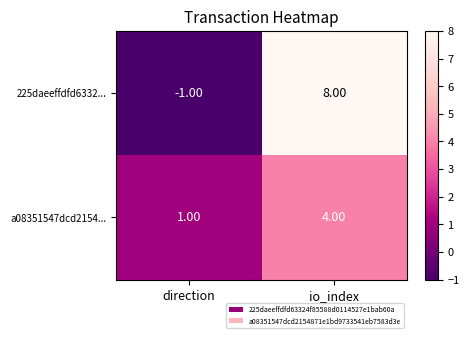

What is the sum of all 225daeeffdfd6332... values?

7